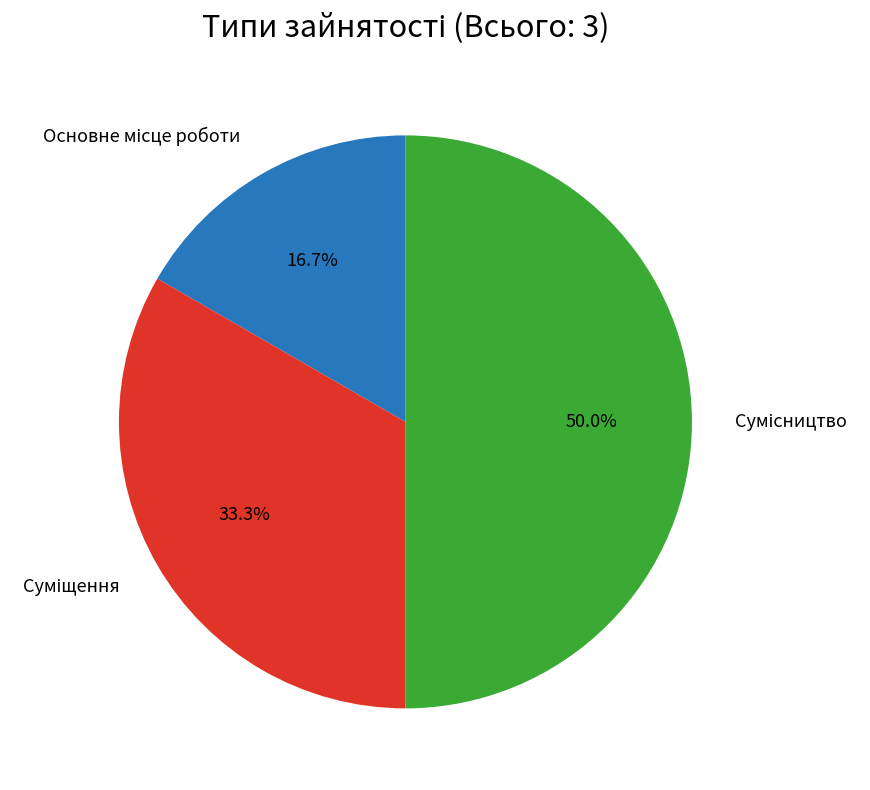

Which slice is the smallest?

Основне місце роботи